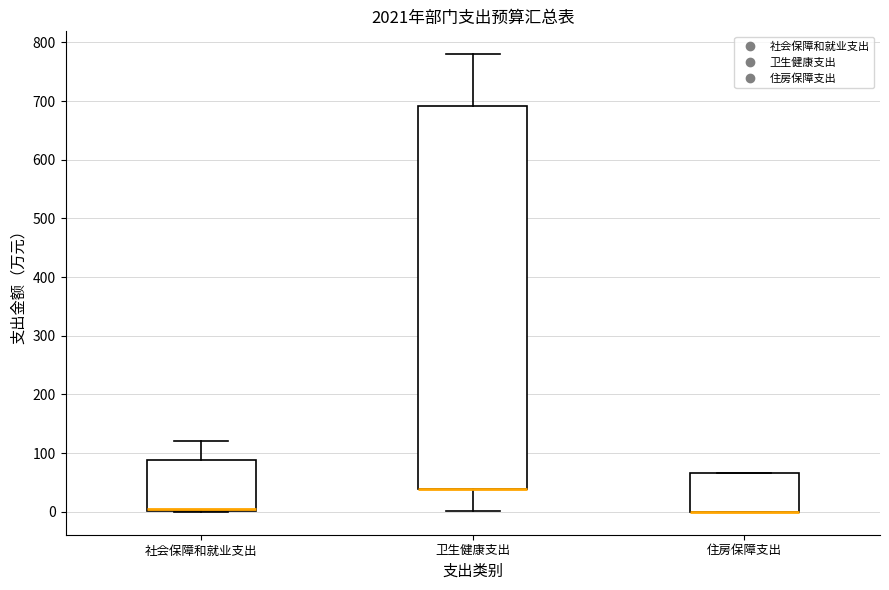

Comparing the boxes themselves (not the whiskers), which one is the tallest?

卫生健康支出